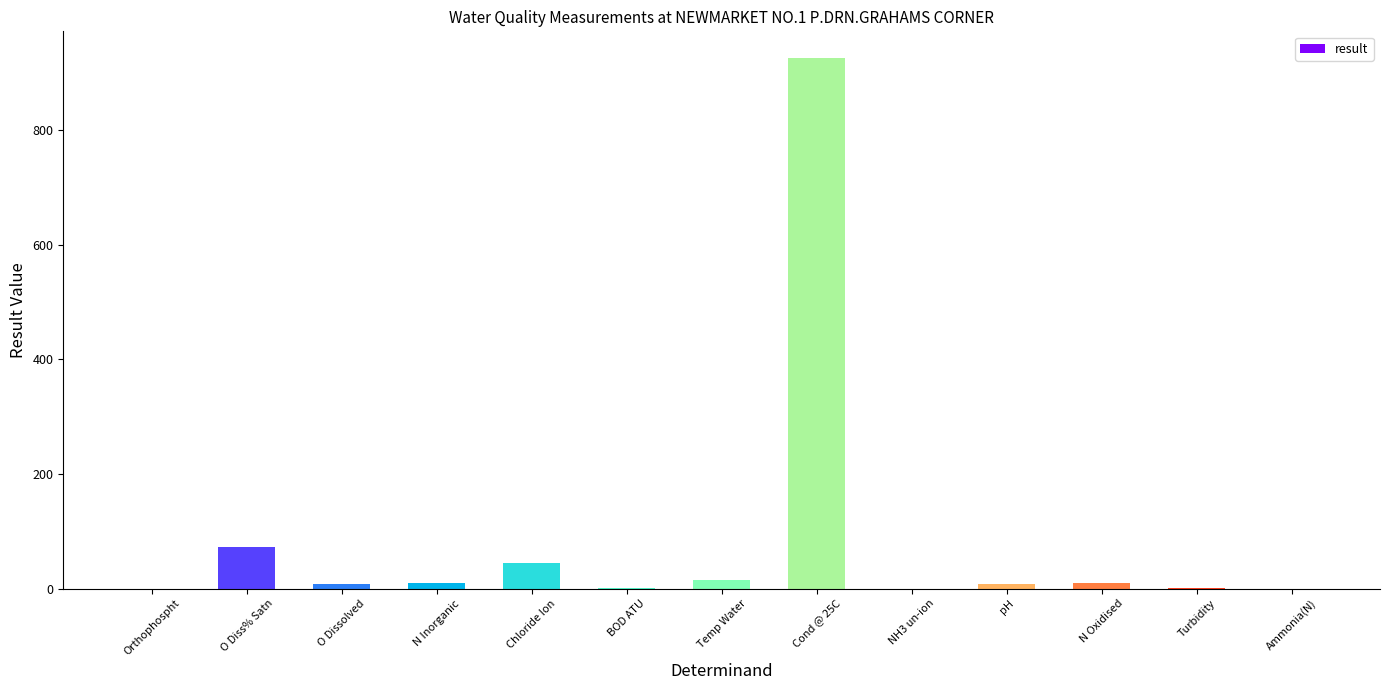

Which category has the highest value across all series?

Cond @ 25C